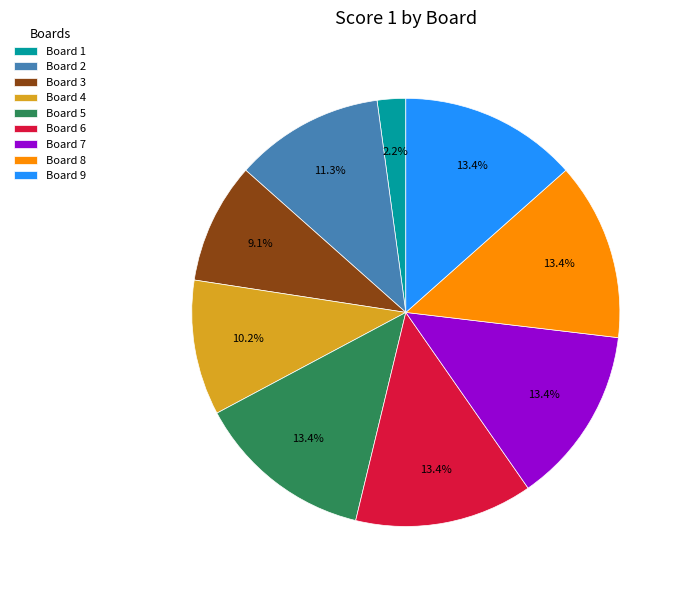

How much of the chart is everything except Board 7?

86.6%